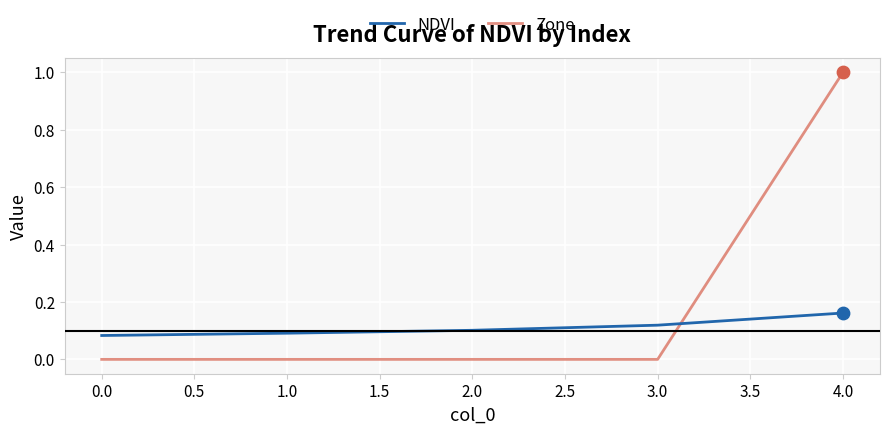

Is the value of Zone at 0.0 greater than the value of NDVI at 2.0?

No